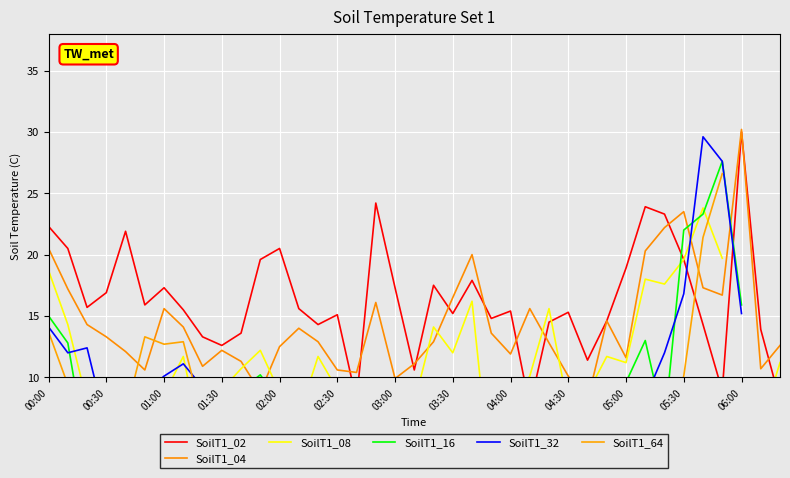

The SoilT1_04 series shows 12.9 at 20. True or false?

True